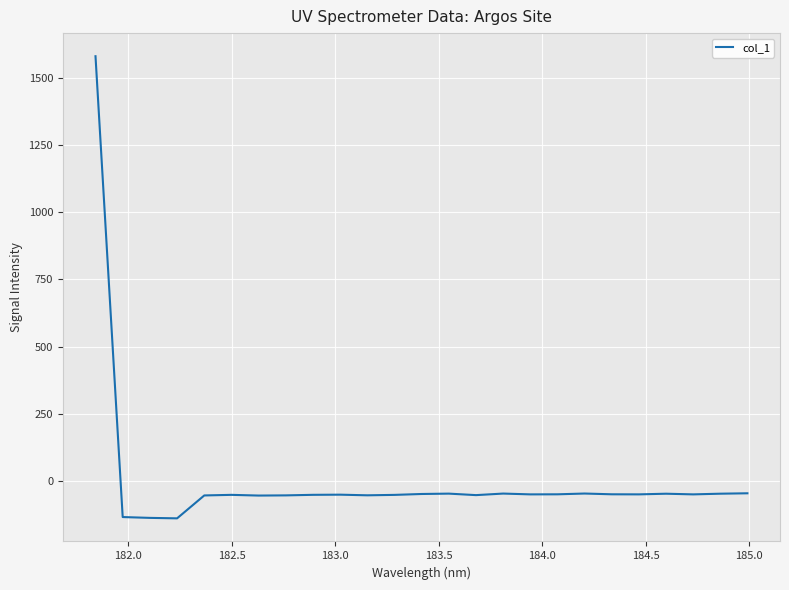

What is the maximum value shown in the chart?

1580.0